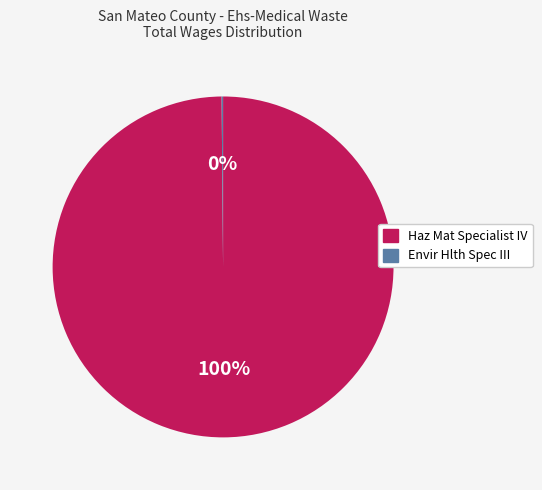

The Haz Mat Specialist IV slice represents 89% of the pie. True or false?

False